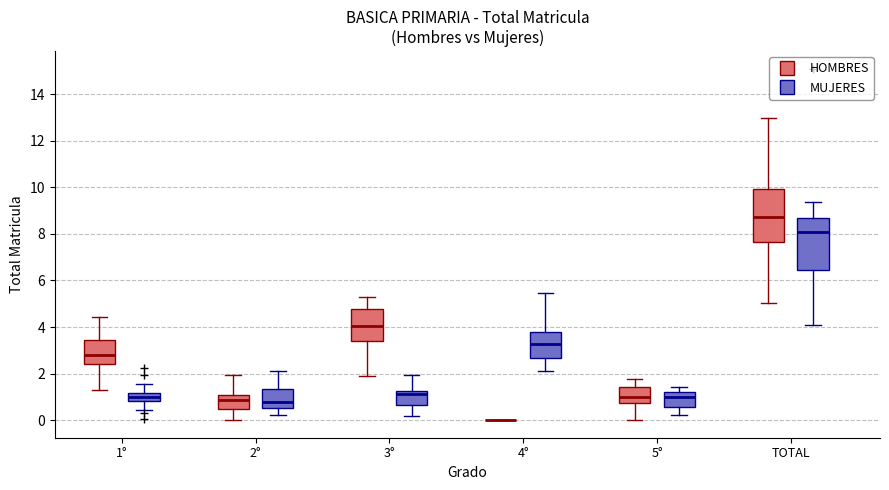

Reading left to right, read every box against the y-axis: the position of its median line, the range the box covers, and the ends of its whiskers. The values are not printed on the chart, so give them approximately, as read against the axis.

1° (HOMBRES): median 2.8, box 2.4 to 3.4, whiskers 1.2 to 4.4
1° (MUJERES): median 1.0, box 0.8 to 1.2, whiskers 0.4 to 1.6
2° (HOMBRES): median 0.8, box 0.4 to 1.0, whiskers 0.0 to 2.0
2° (MUJERES): median 0.8, box 0.6 to 1.4, whiskers 0.2 to 2.0
3° (HOMBRES): median 4.0, box 3.4 to 4.8, whiskers 1.8 to 5.2
3° (MUJERES): median 1.2 (just below the box's upper edge), box 0.6 to 1.2, whiskers 0.2 to 2.0
4° (HOMBRES): box collapsed to a line at 0.0, whiskers 0.0 to 0.0
4° (MUJERES): median 3.2, box 2.6 to 3.8, whiskers 2.2 to 5.4
5° (HOMBRES): median 1.0, box 0.8 to 1.4, whiskers 0.0 to 1.8
5° (MUJERES): median 1.0, box 0.6 to 1.2, whiskers 0.2 to 1.4
TOTAL (HOMBRES): median 8.8, box 7.6 to 10.0, whiskers 5.0 to 13.0
TOTAL (MUJERES): median 8.0, box 6.4 to 8.6, whiskers 4.2 to 9.4